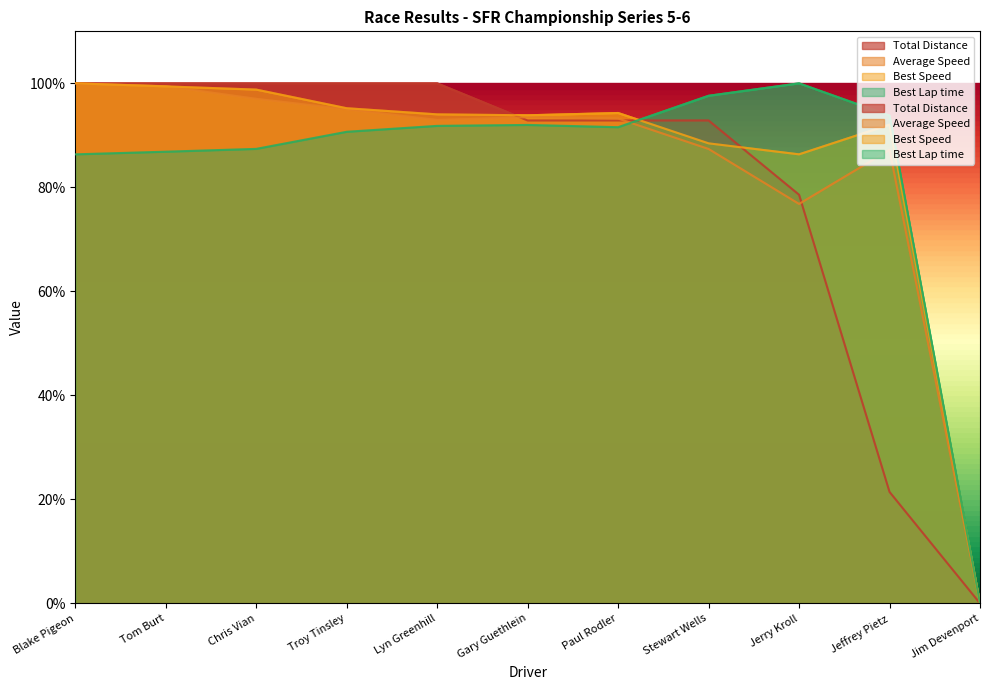

Reading left to right, extract all data points from this chart.

Total Laps: Blake Pigeon=100.0	Tom Burt=100.0	Chris Vian=100.0	Troy Tinsley=100.0	Lyn Greenhill=100.0	Gary Guethlein=92.9	Paul Rodler=92.9	Stewart Wells=92.9	Jerry Kroll=78.6	Jeffrey Pietz=21.4	Jim Devenport=0.0
Total Time: Blake Pigeon=100.0	Tom Burt=100.0	Chris Vian=100.0	Troy Tinsley=100.0	Lyn Greenhill=100.0	Gary Guethlein=92.9	Paul Rodler=92.9	Stewart Wells=92.9	Jerry Kroll=78.6	Jeffrey Pietz=21.4	Jim Devenport=0.0
Best Lap time: Blake Pigeon=86.3	Tom Burt=86.9	Chris Vian=87.4	Troy Tinsley=90.7	Lyn Greenhill=91.8	Gary Guethlein=92.0	Paul Rodler=91.6	Stewart Wells=97.6	Jerry Kroll=100.0	Jeffrey Pietz=93.8	Jim Devenport=0.0
Best Speed: Blake Pigeon=100.0	Tom Burt=99.4	Chris Vian=98.8	Troy Tinsley=95.2	Lyn Greenhill=94.0	Gary Guethlein=93.9	Paul Rodler=94.3	Stewart Wells=88.5	Jerry Kroll=86.3	Jeffrey Pietz=92.1	Jim Devenport=0.0
Average Speed: Blake Pigeon=100.0	Tom Burt=99.4	Chris Vian=97.0	Troy Tinsley=95.0	Lyn Greenhill=93.0	Gary Guethlein=93.5	Paul Rodler=93.2	Stewart Wells=87.4	Jerry Kroll=76.8	Jeffrey Pietz=87.2	Jim Devenport=0.0